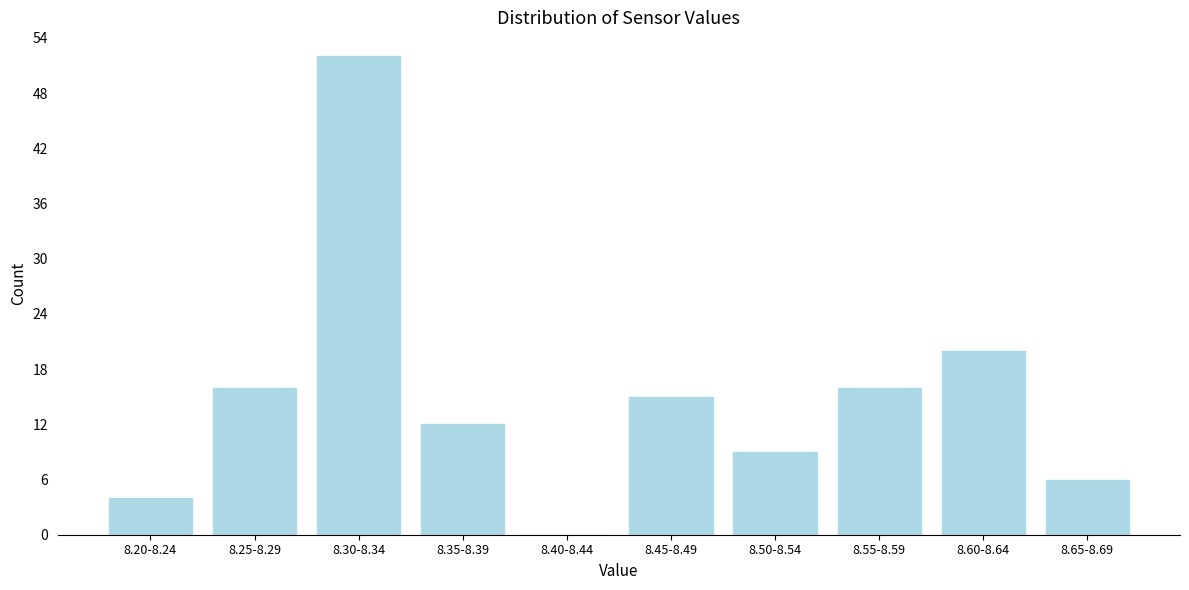

Reading left to right, transcribe all the data shown in this chart.

8.20-8.24=4	8.25-8.29=16	8.30-8.34=52	8.35-8.39=12	8.40-8.44=0	8.45-8.49=15	8.50-8.54=9	8.55-8.59=16	8.60-8.64=20	8.65-8.69=6